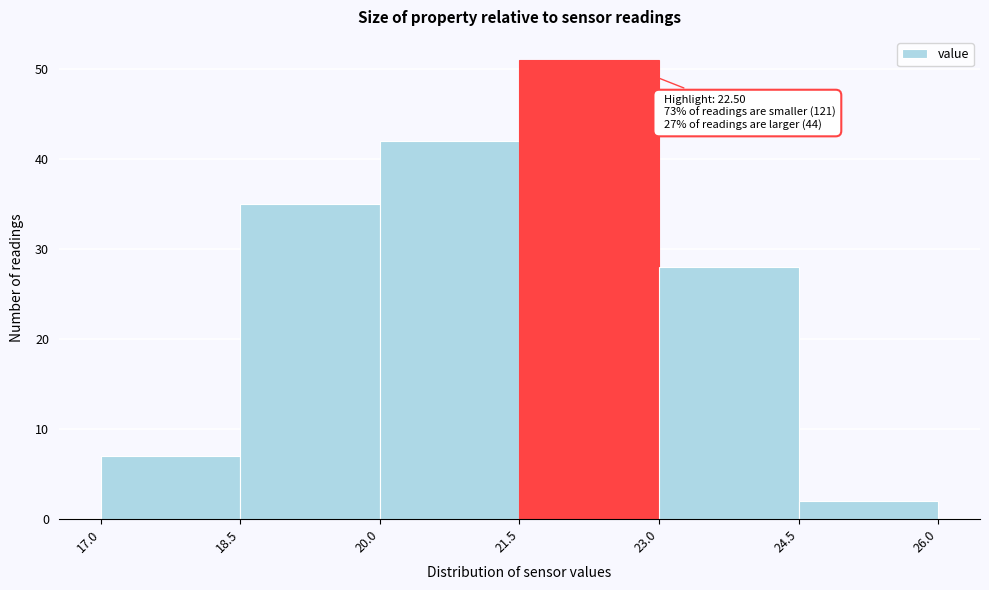

Over which range of the x-axis is the bar tallest?

21.5 to 23.0